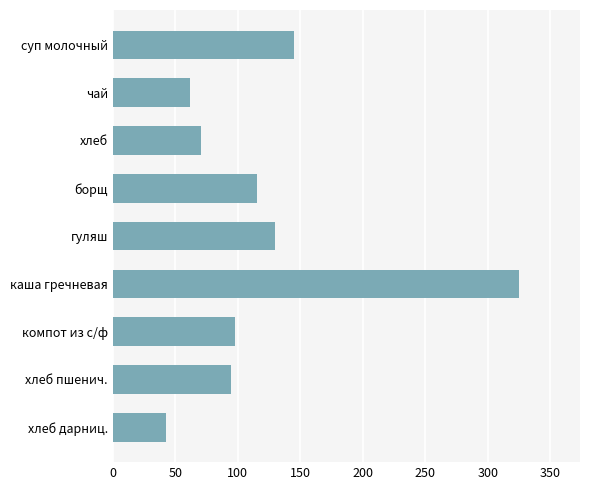

What is the greatest value displayed?

325.1